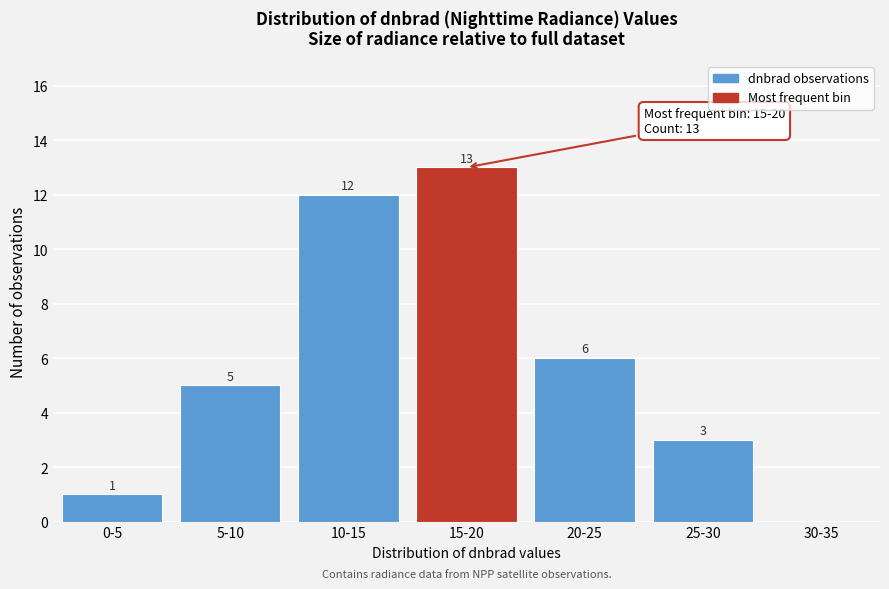

Reading left to right, transcribe all the data shown in this chart.

0-5=1	5-10=5	10-15=12	15-20=13	20-25=6	25-30=3	30-35=0